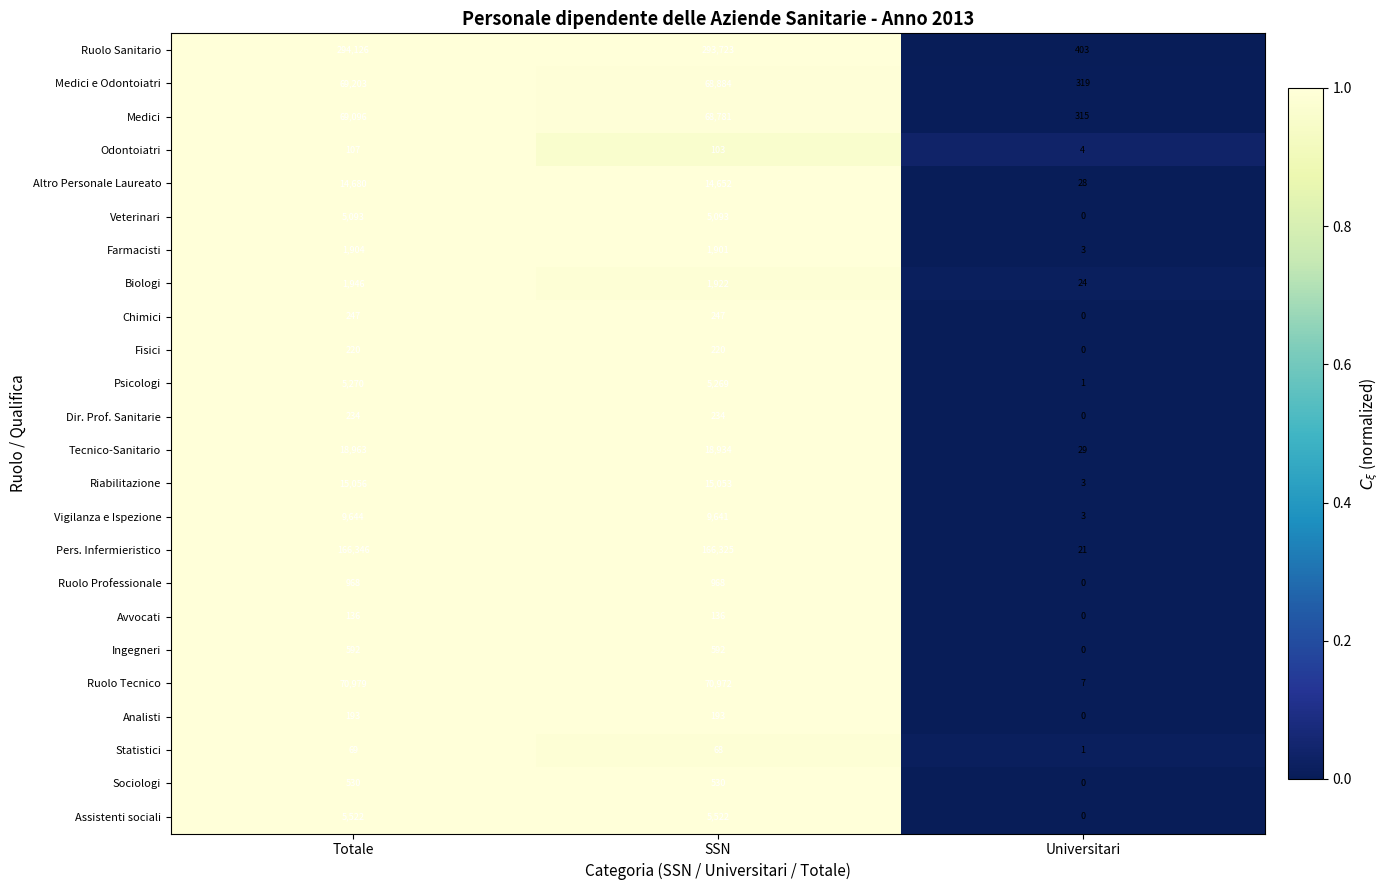

Which series changed the most between SSN and Universitari?

Ruolo Sanitario